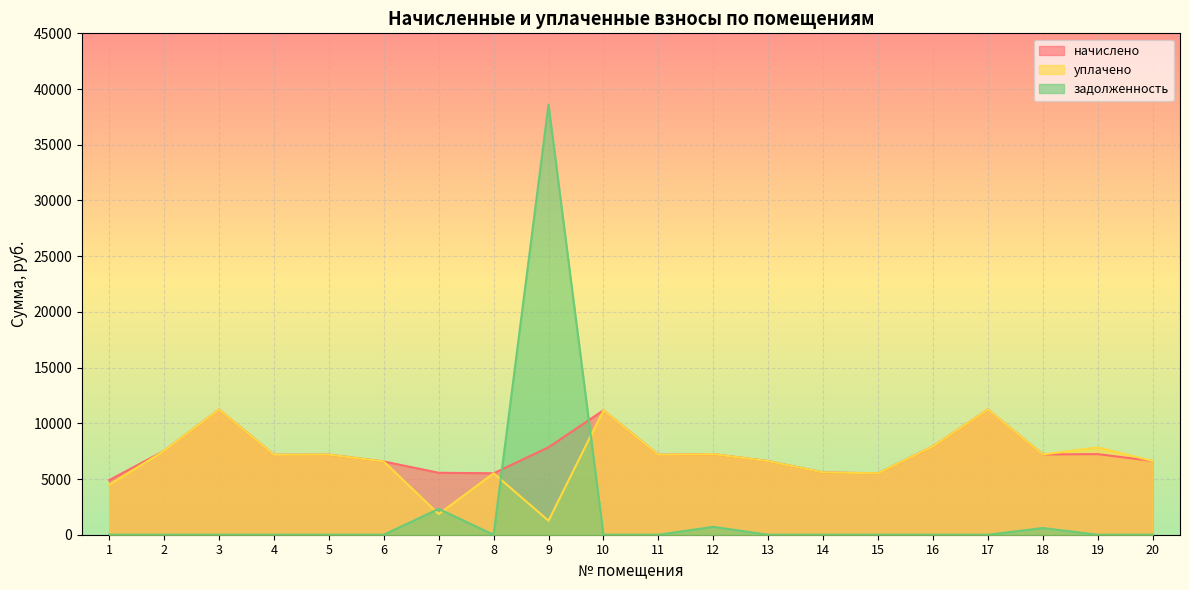

In задолженность, how many points are higher than both neighbors (excluding endpoints)?

4